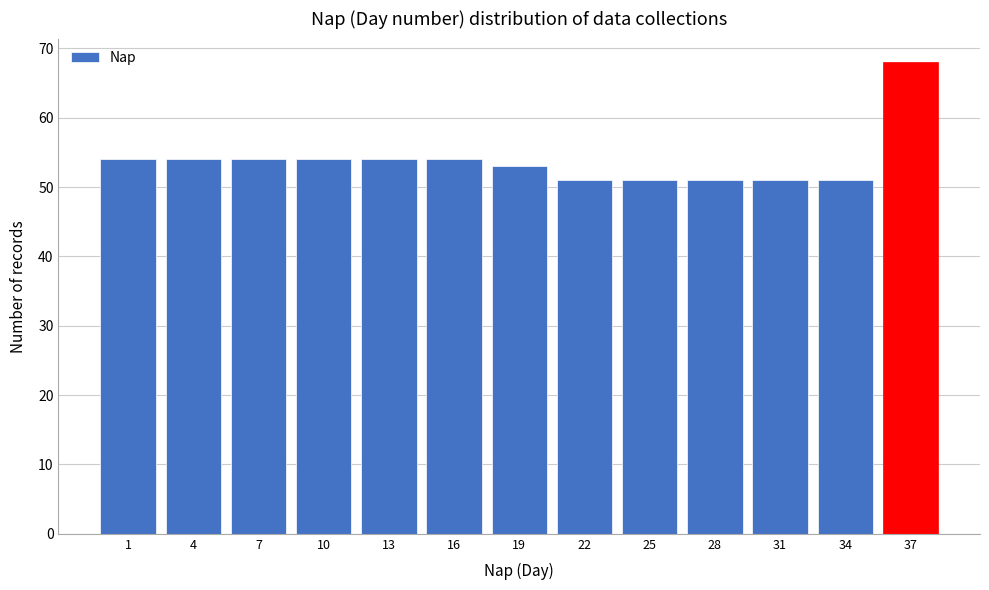

Reading left to right, what are all the values shown in this chart?

1=54	4=54	7=54	10=54	13=54	16=54	19=53	22=51	25=51	28=51	31=51	34=51	37=68